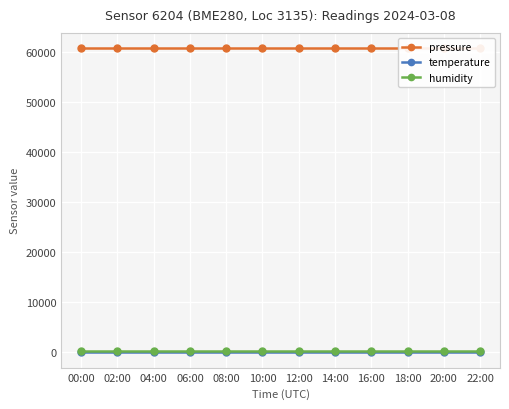

What is the lowest value of the pressure series?

60778.8